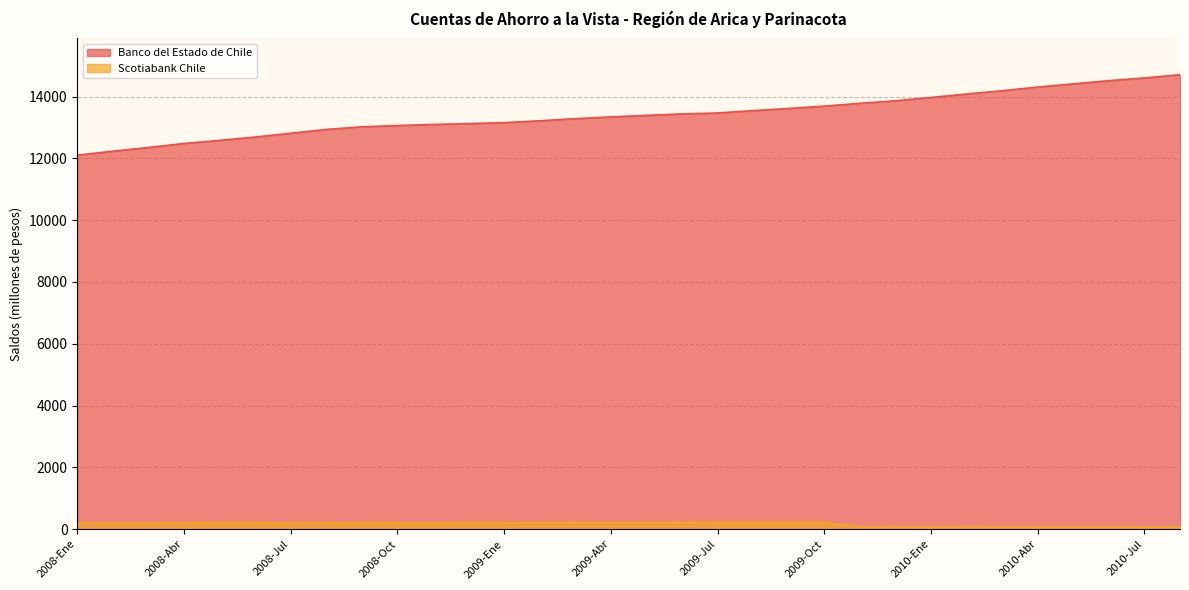

How many data points does each series have?

32